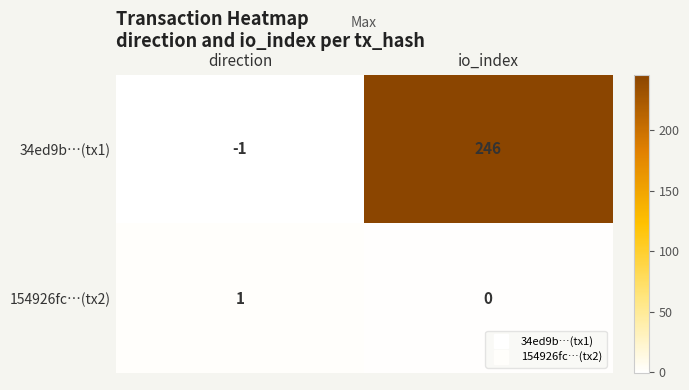

At which label is 34ed9b…(tx1) closest to 122?

direction